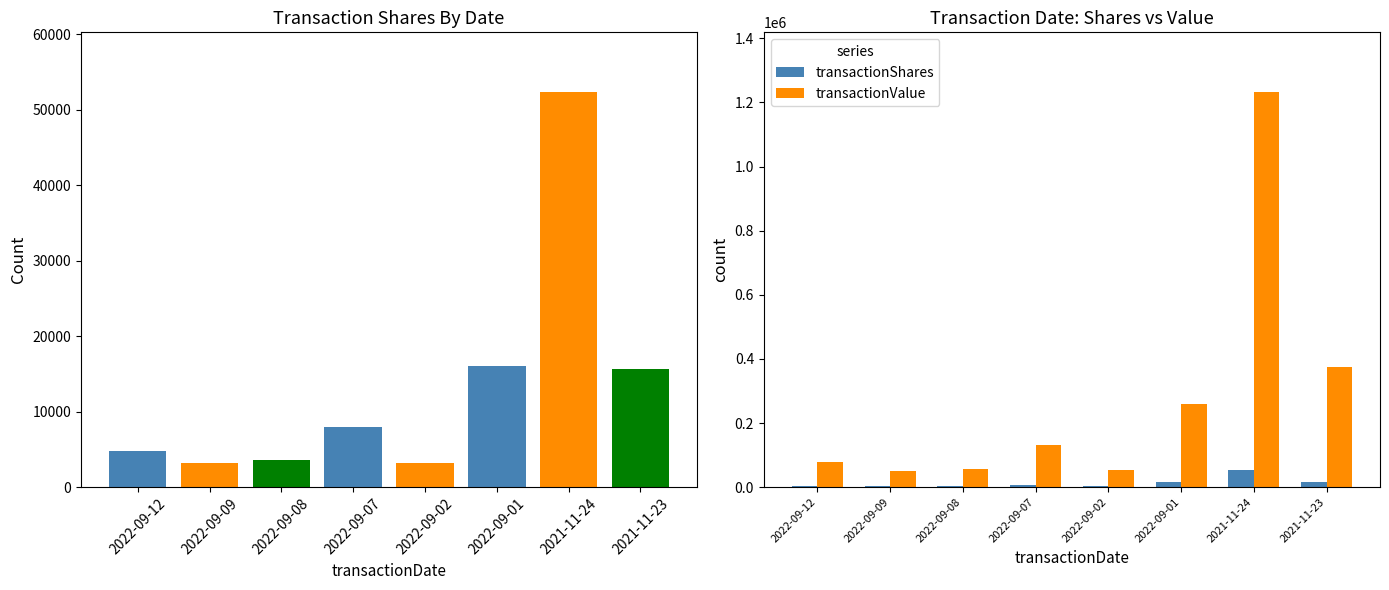

At 2021-11-24, list the series in order from smallest to largest.

transactionShares, transactionValue